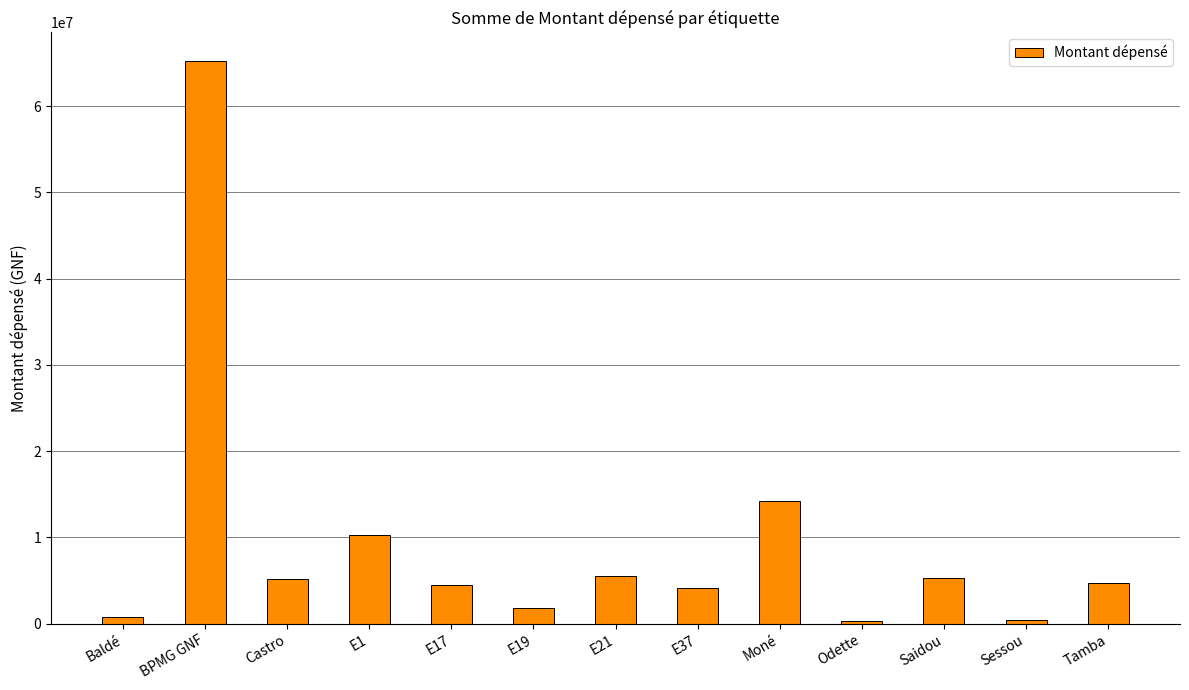

What is the difference between the maximum and minimum values?

65007732